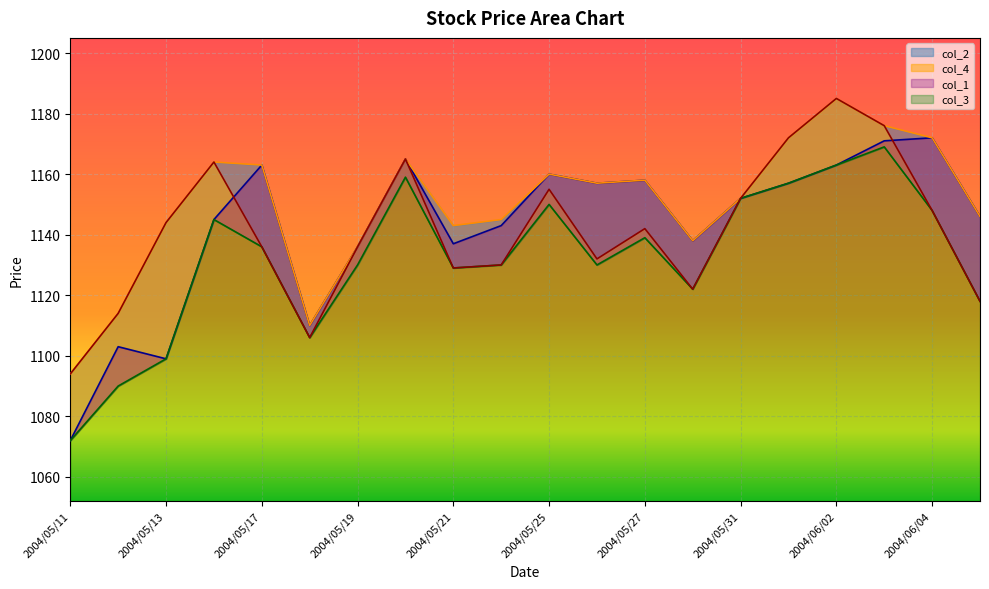

At which category is the sum across all series the highest?

2004/06/02